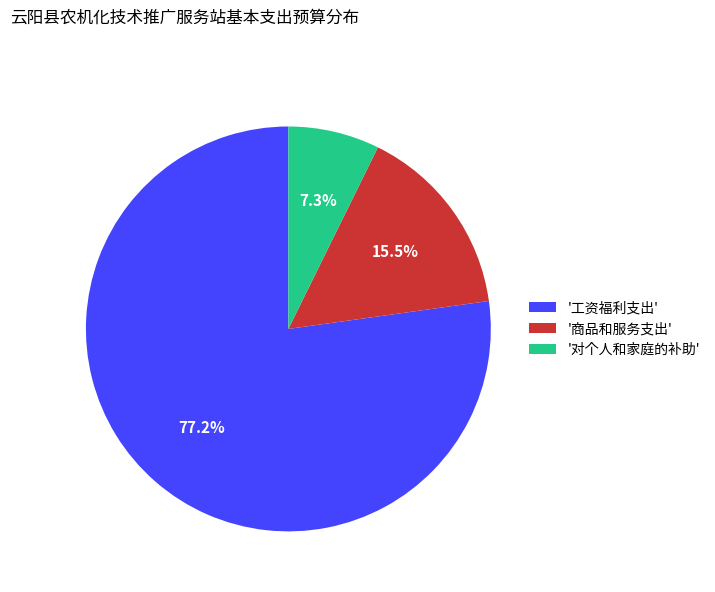

What percentage do '商品和服务支出' and '对个人和家庭的补助' together represent?

22.8%